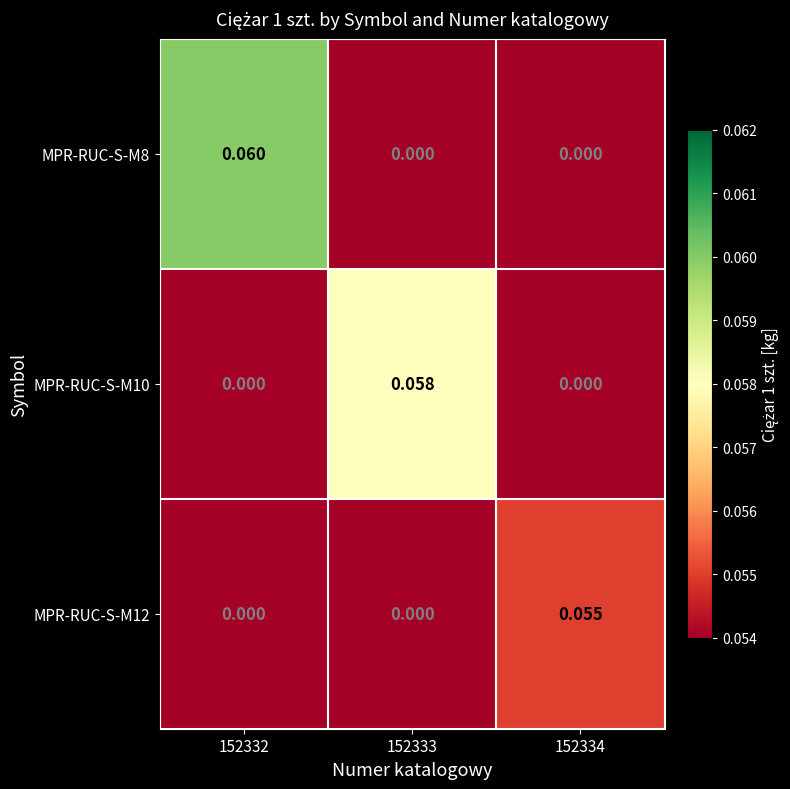

Which series has the largest total across all categories?

MPR-RUC-S-M8